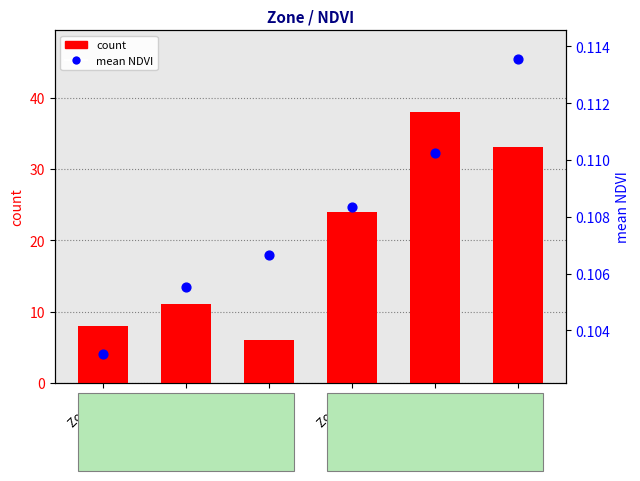

What are all the series names shown in the legend?

count, mean NDVI